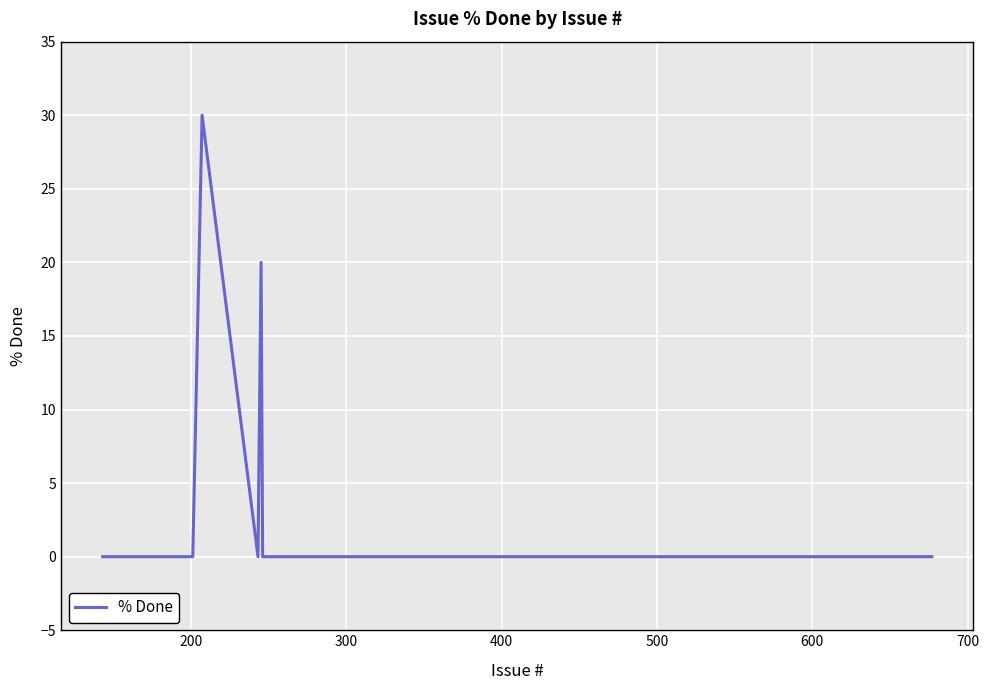

Reading left to right, transcribe all the data shown in this chart.

0	0	0	0	30	0	20	0	0	0	0	0	0	0	0	0	0	0	0	0